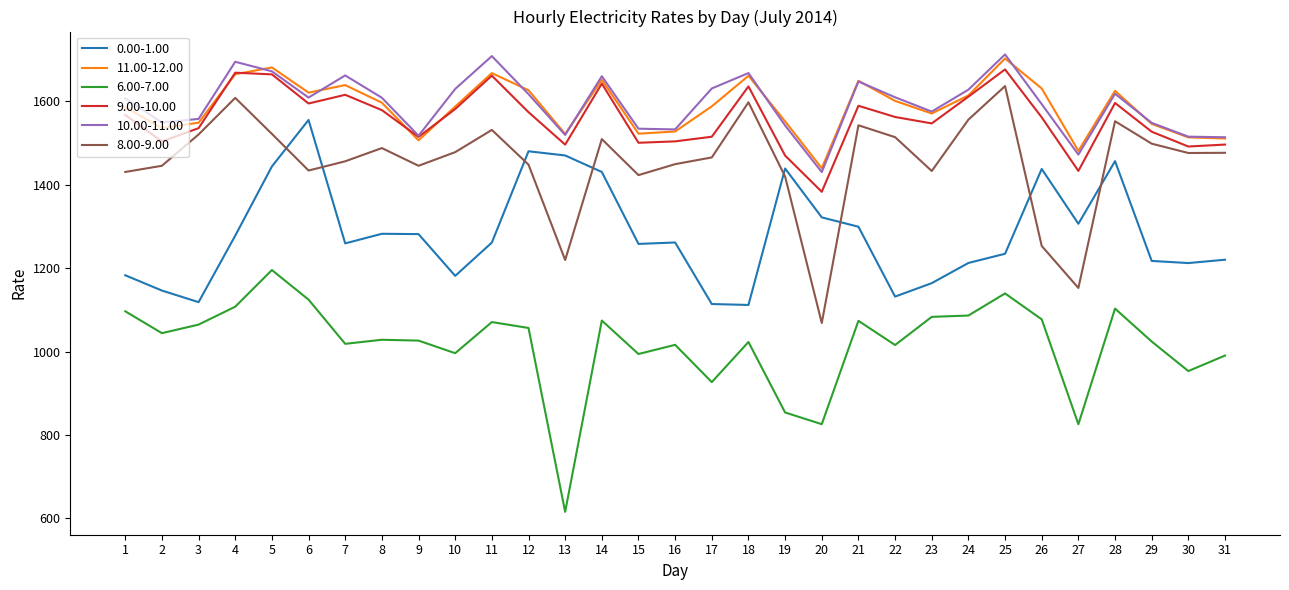

True or false: 9.00-10.00 has a value of 1433.1 at 27.

True